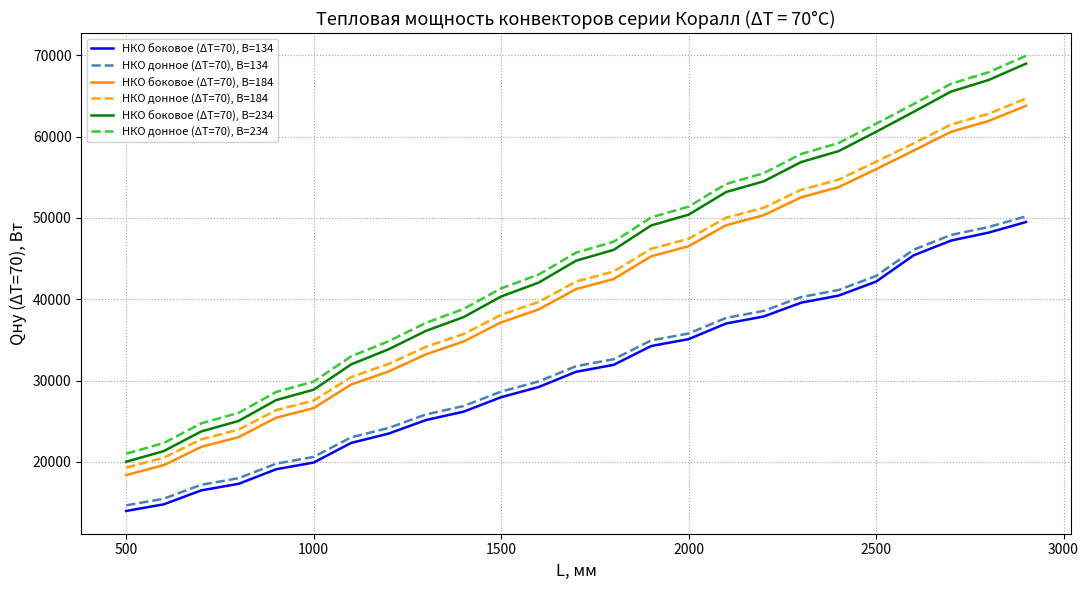

What is the minimum value for НКО боковое (ΔT=70), В=234?

20026.7